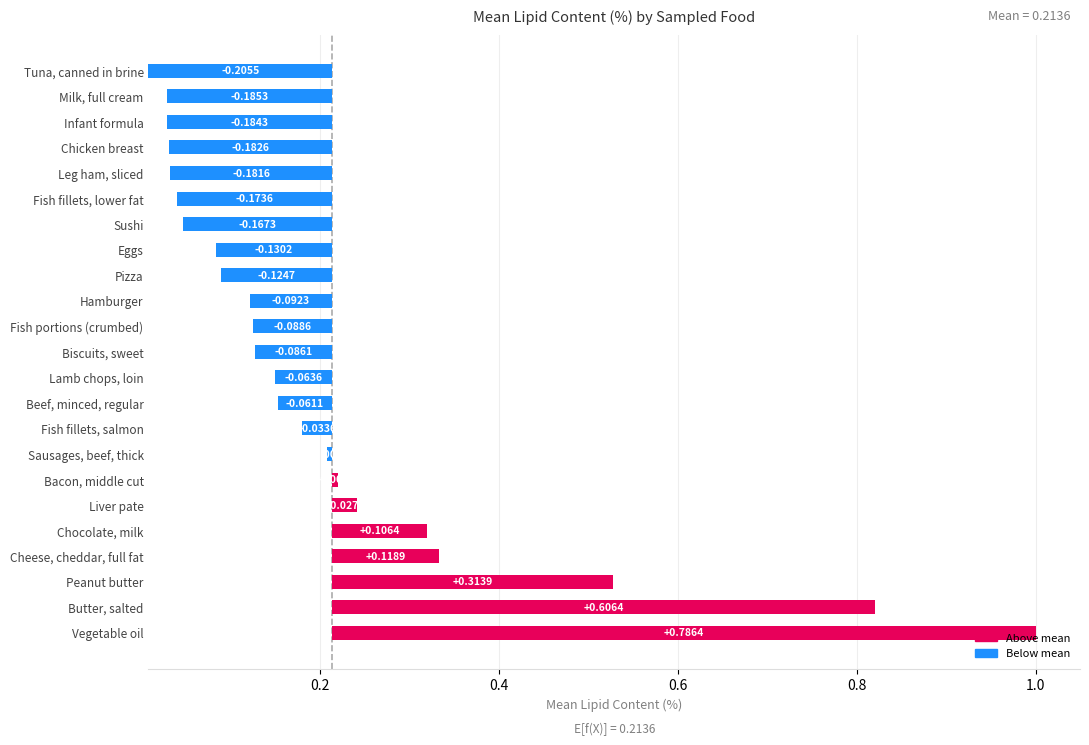

List the labels in order of value, smallest first.

Tuna, canned in brine, Milk, full cream, Infant formula, Chicken breast, Leg ham, sliced, Fish fillets, lower fat, Sushi, Eggs, Pizza, Hamburger, Fish portions (crumbed), Biscuits, sweet, Lamb chops, loin, Beef, minced, regular, Fish fillets, salmon, Sausages, beef, thick, Bacon, middle cut, Liver pate, Chocolate, milk, Cheese, cheddar, full fat, Peanut butter, Butter, salted, Vegetable oil